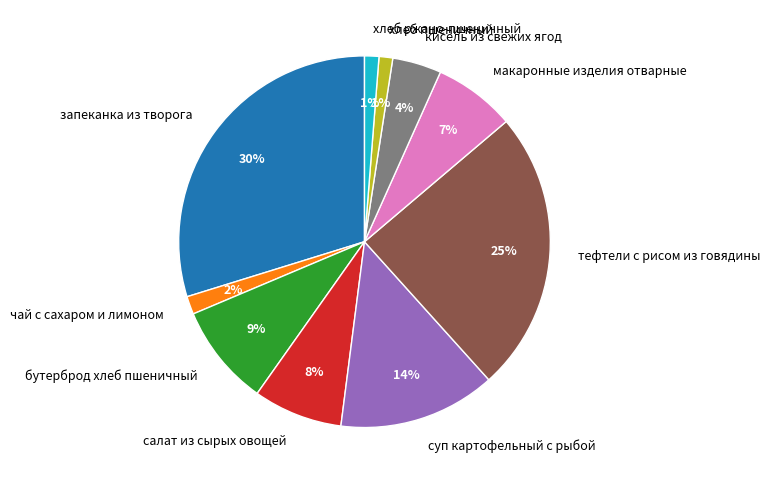

True or false: бутерброд хлеб пшеничный accounts for 17% of the total.

False